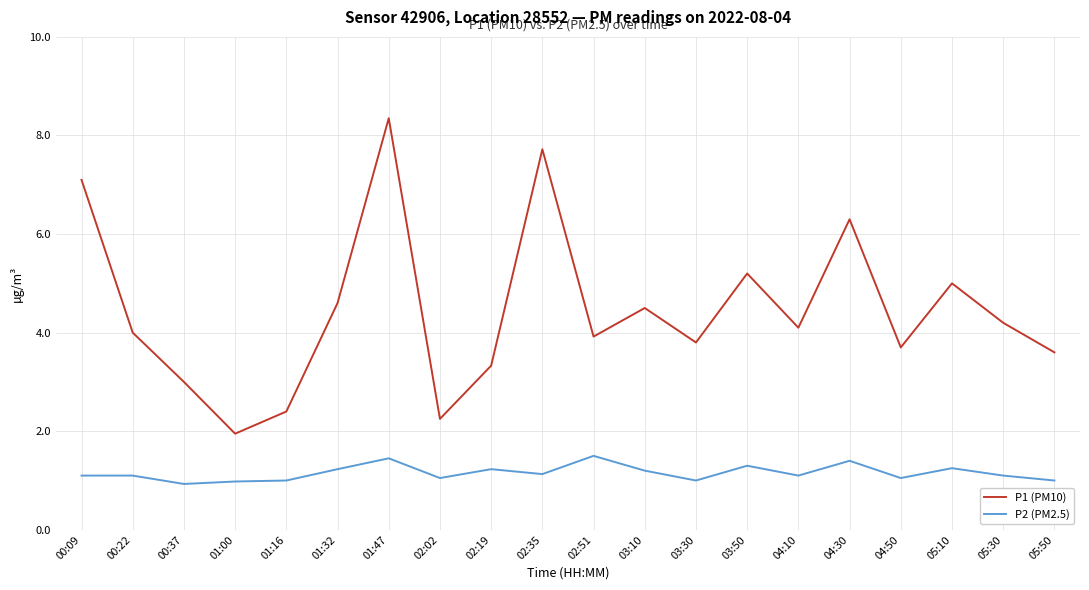

Is the value of P2 (PM2.5) at 03:50 greater than the value of P1 (PM10) at 04:50?

No